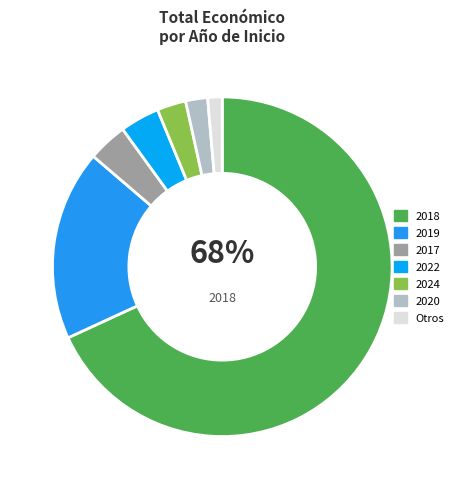

To the nearest percent, what portion does 2018 represent?

68%